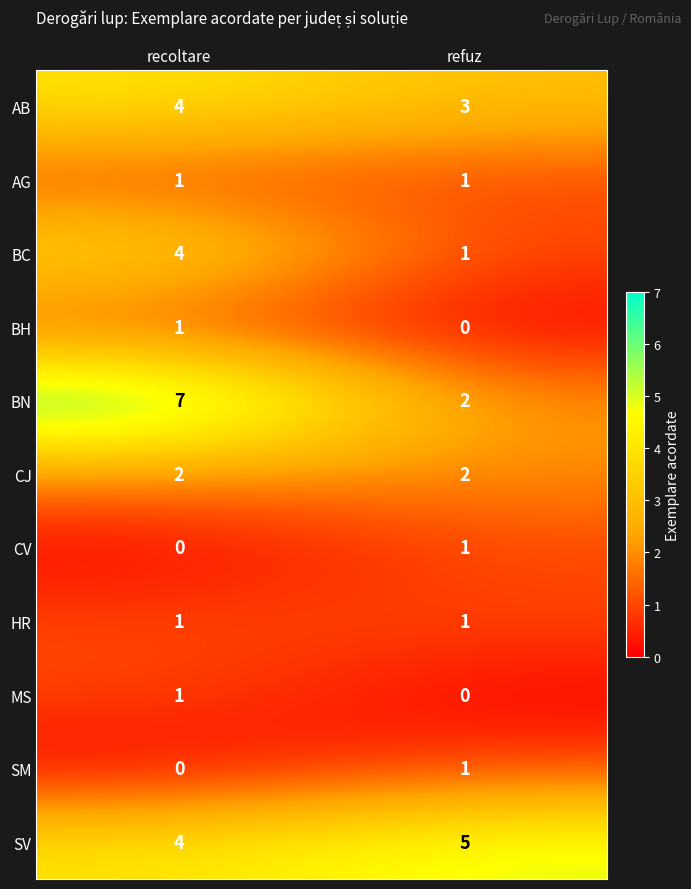

Is it true that BN equals 2 at refuz?

True